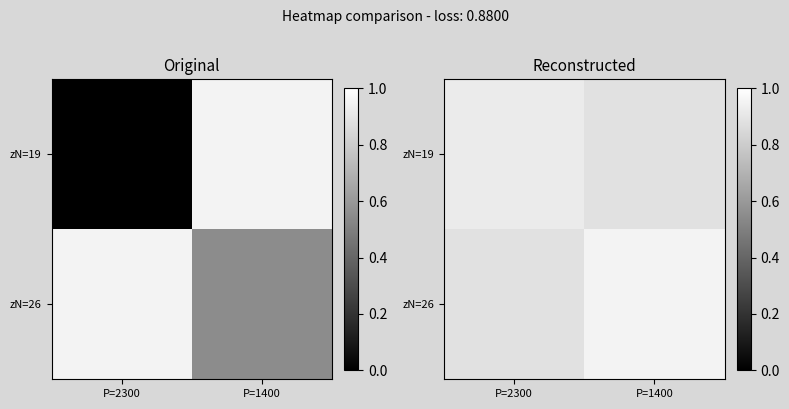

List the series in order of their peak value, lowest first.

zN=19, zN=26